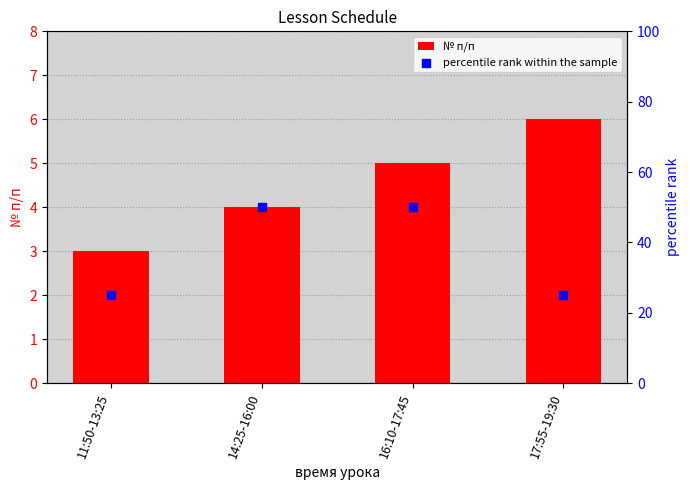

Which series has the widest spread of Y values?

percentile rank within the sample